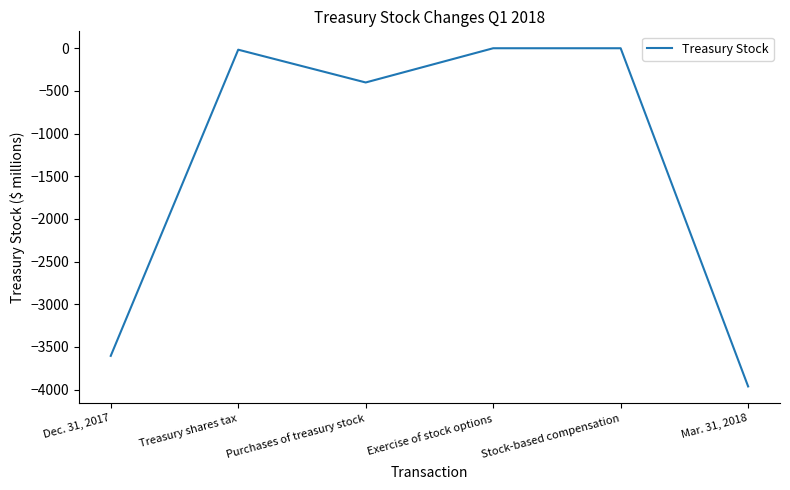

The chart shows a value of 2454 at Stock-based compensation. True or false?

False